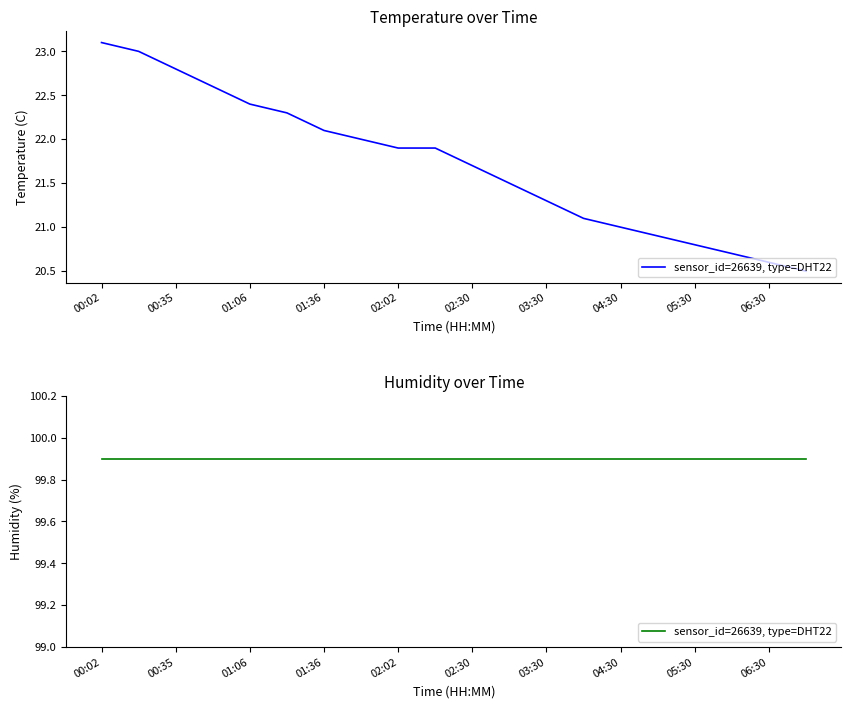

How many lines are shown in the chart?

1